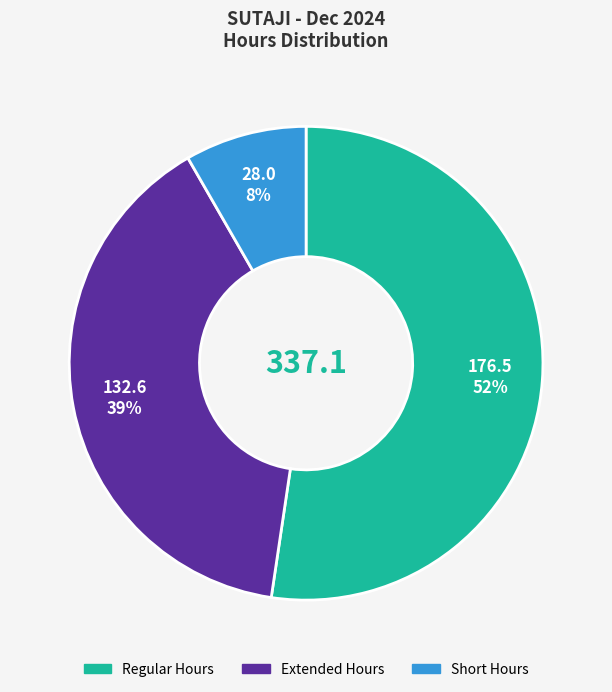

Is there any slice that represents more than half of the pie?

Yes